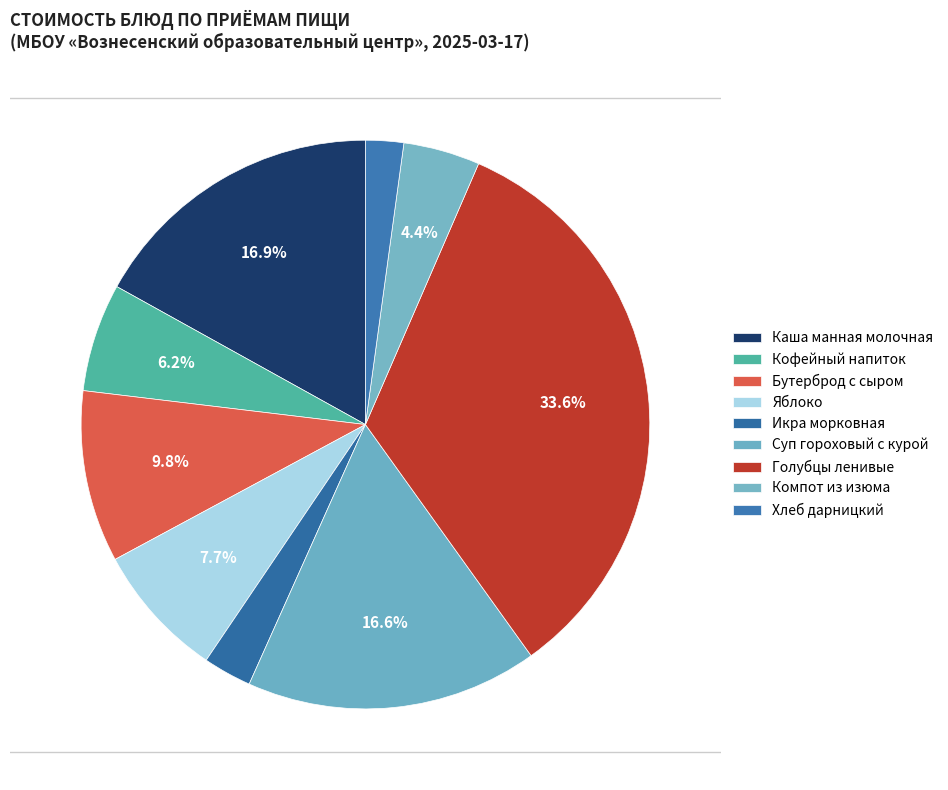

To the nearest percent, what is the difference between the Суп гороховый с курой and Голубцы ленивые slice percentages?

17%